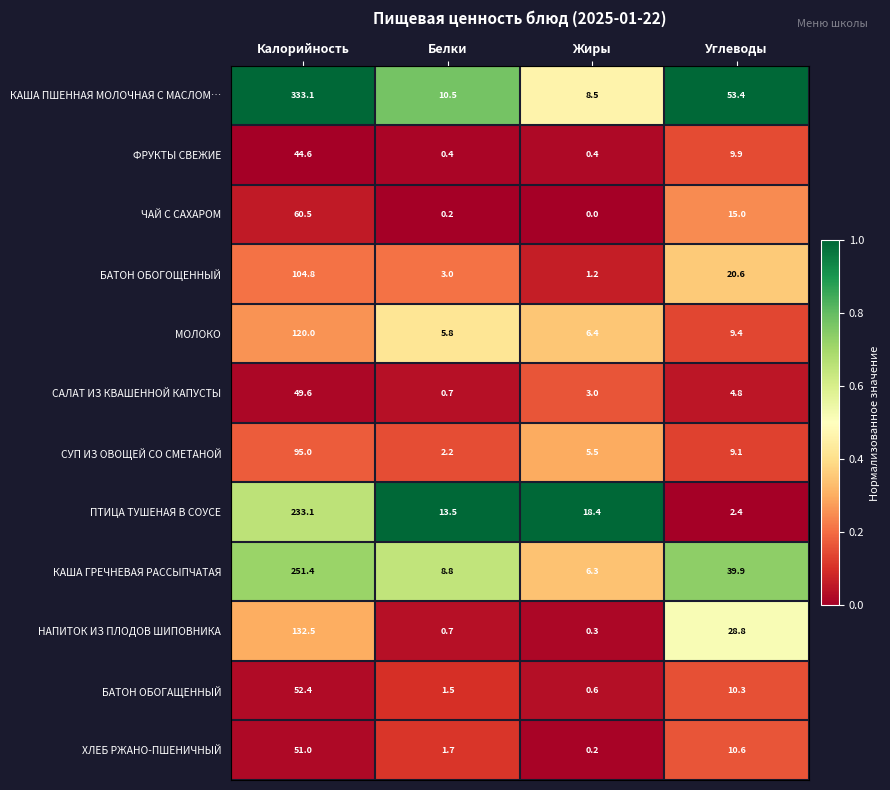

Where does the БАТОН ОБОГОЩЕННЫЙ series first go above 20?

Калорийность